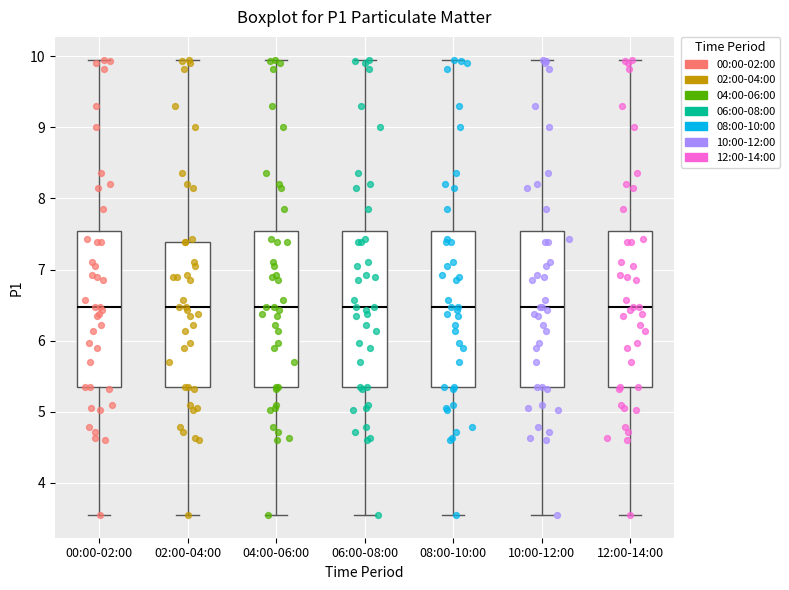

Where is the lower edge of the box for 10:00-12:00 on the y-axis? The values are not printed on the chart, so give them approximately, as read against the axis.

5.4